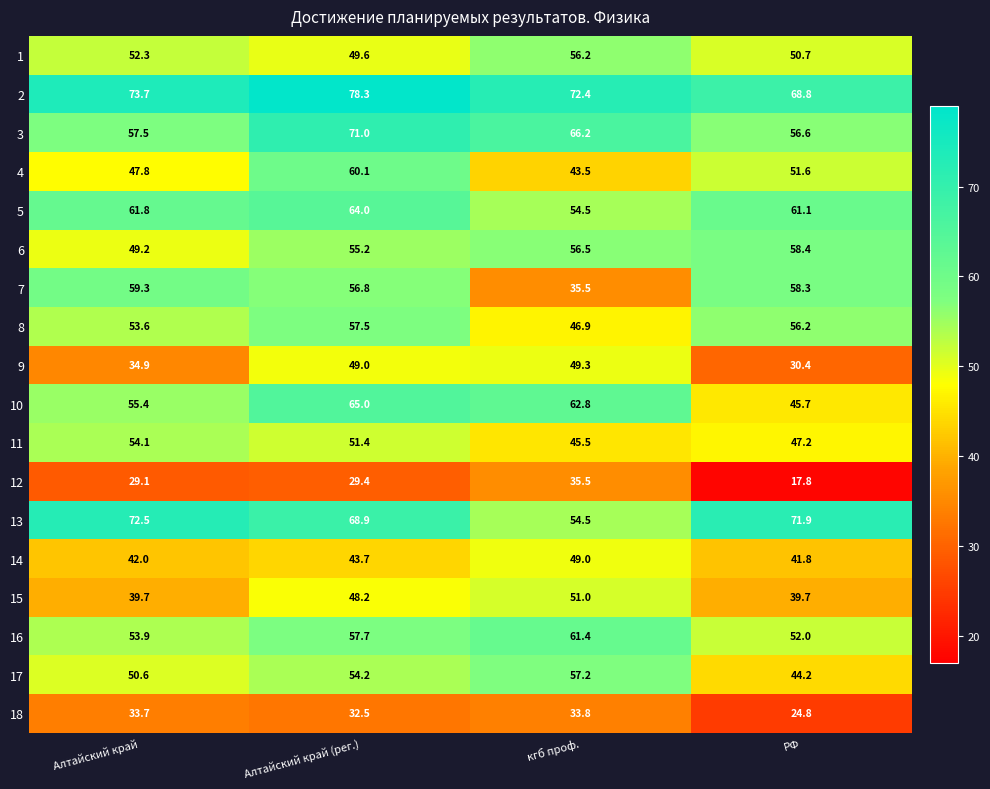

What is the maximum value shown in the chart?

78.3